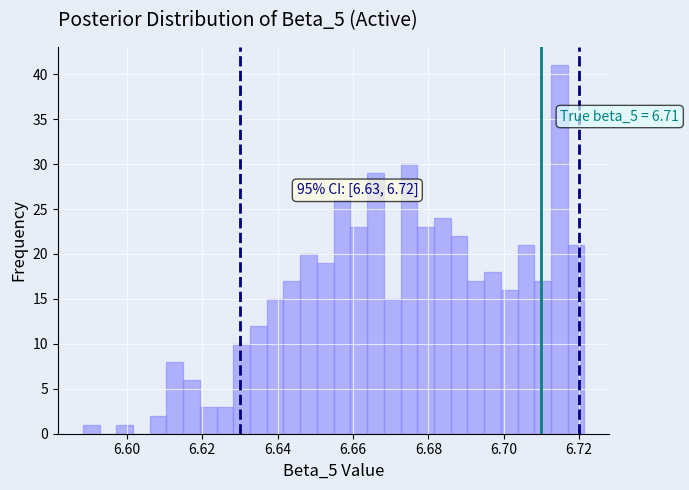

Around what value on the x-axis is the tallest bar? Give the approximate position of its centre, as read against the axis.

6.714